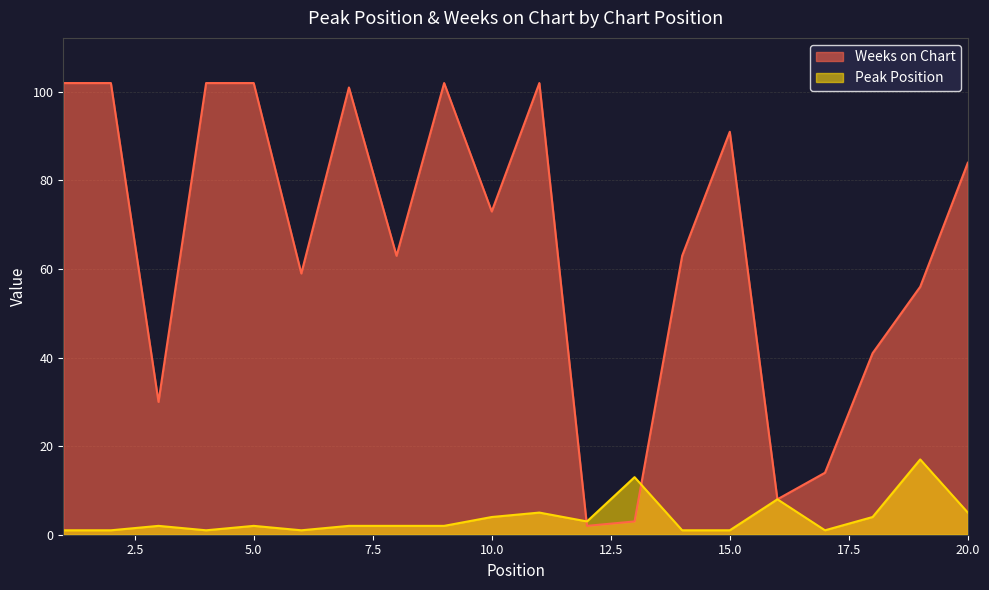

Which series has the widest spread of values?

Weeks on Chart